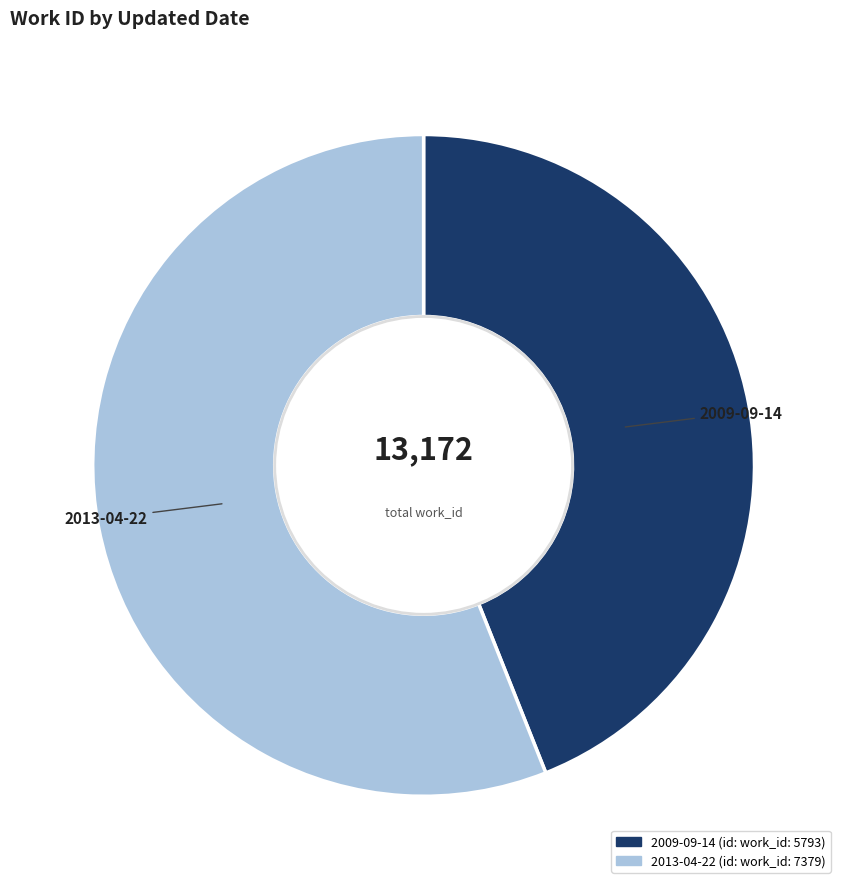

Is it true that 2013-04-22 is 45% of the pie?

False